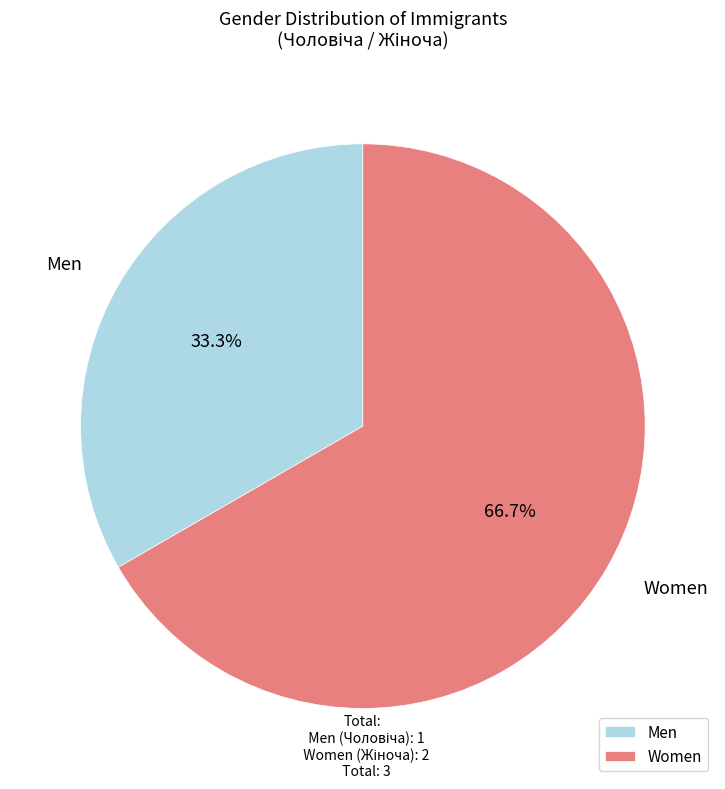

What is the largest slice in the pie chart?

Women